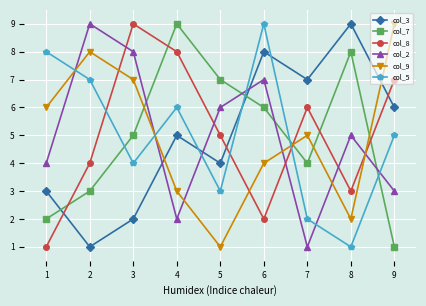

Between 3 and 7, which series saw the biggest shift?

col_2